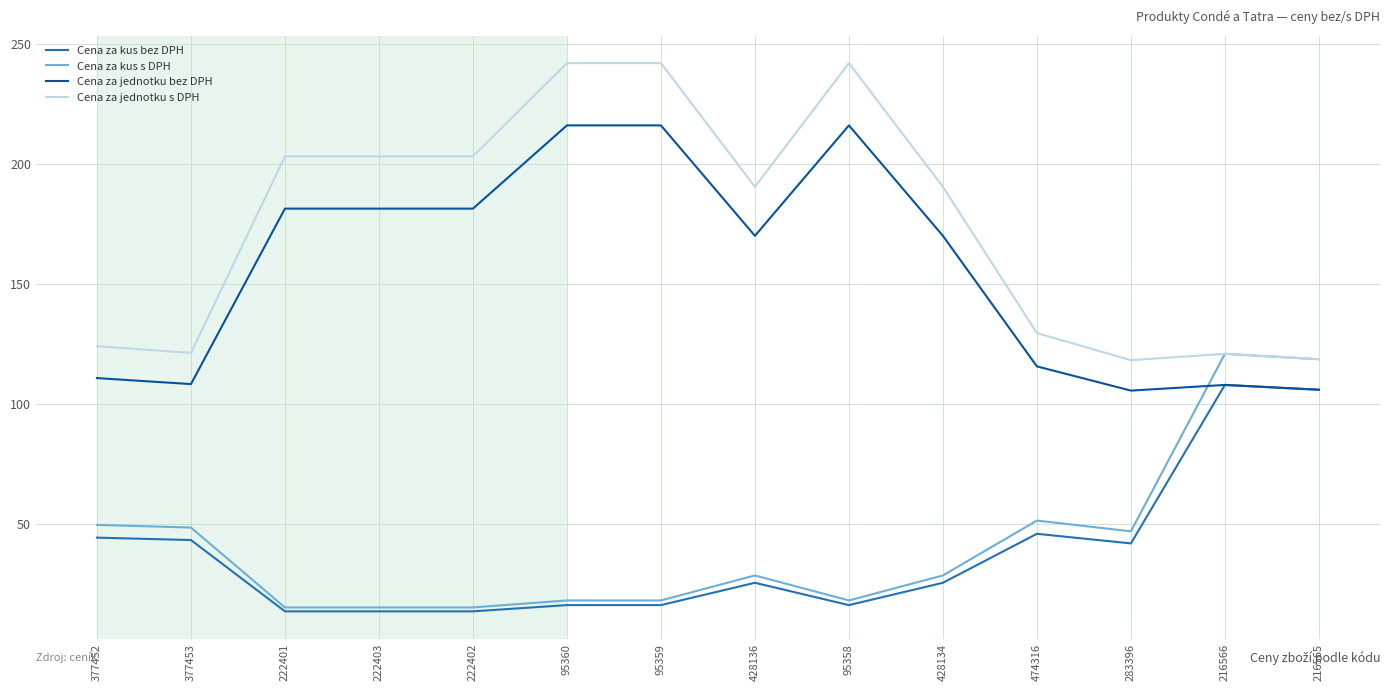

True or false: Cena za jednotku bez DPH has a value of 378.9 at 95360.

False